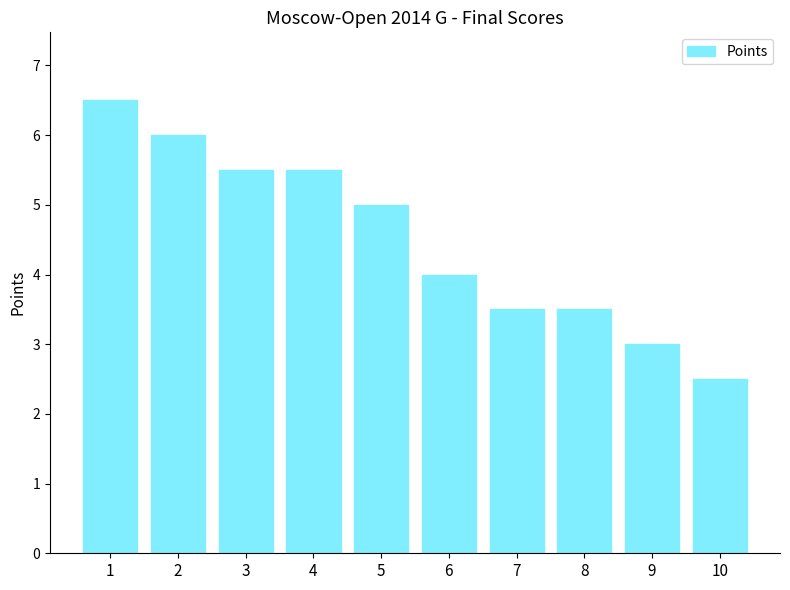

Count the values in the range 3 to 5.

5